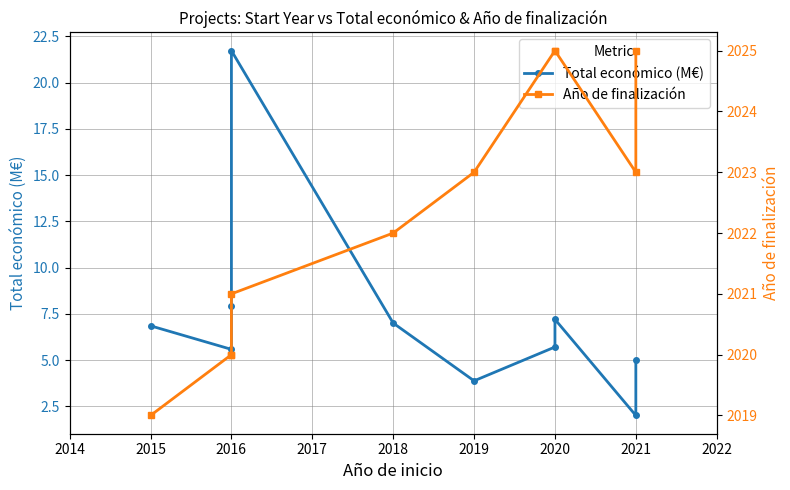

What is the sum of the Año de finalización values at 2020 and 2018?

4047.0